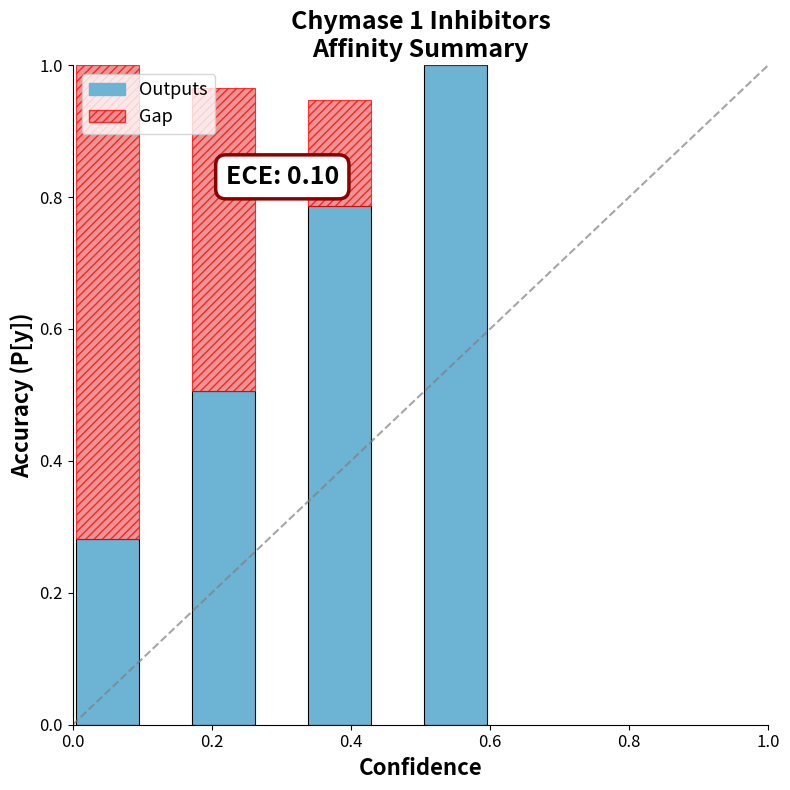

What is the maximum value for Outputs?

1.0